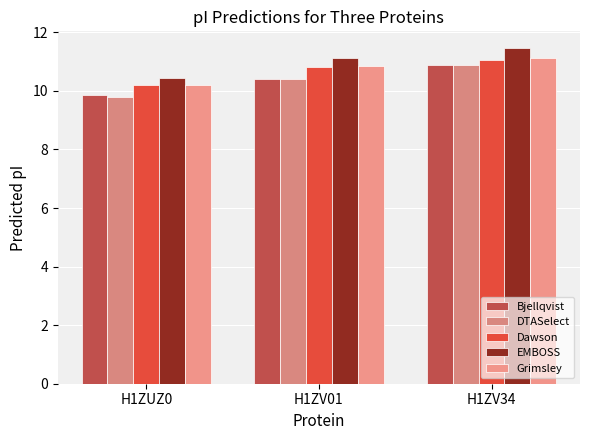

True or false: Grimsley has a value of 10.9 at H1ZV01.

True